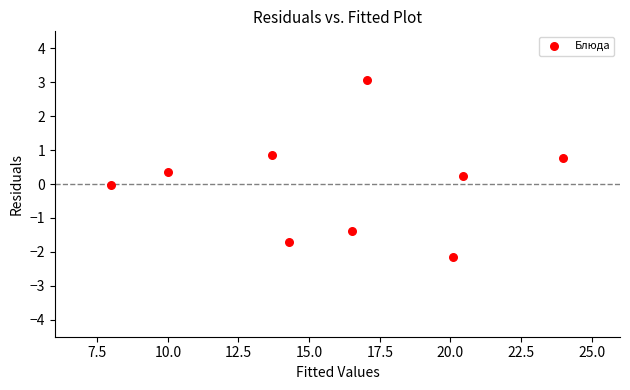

What is the range of Y values (max minus min)?

5.2